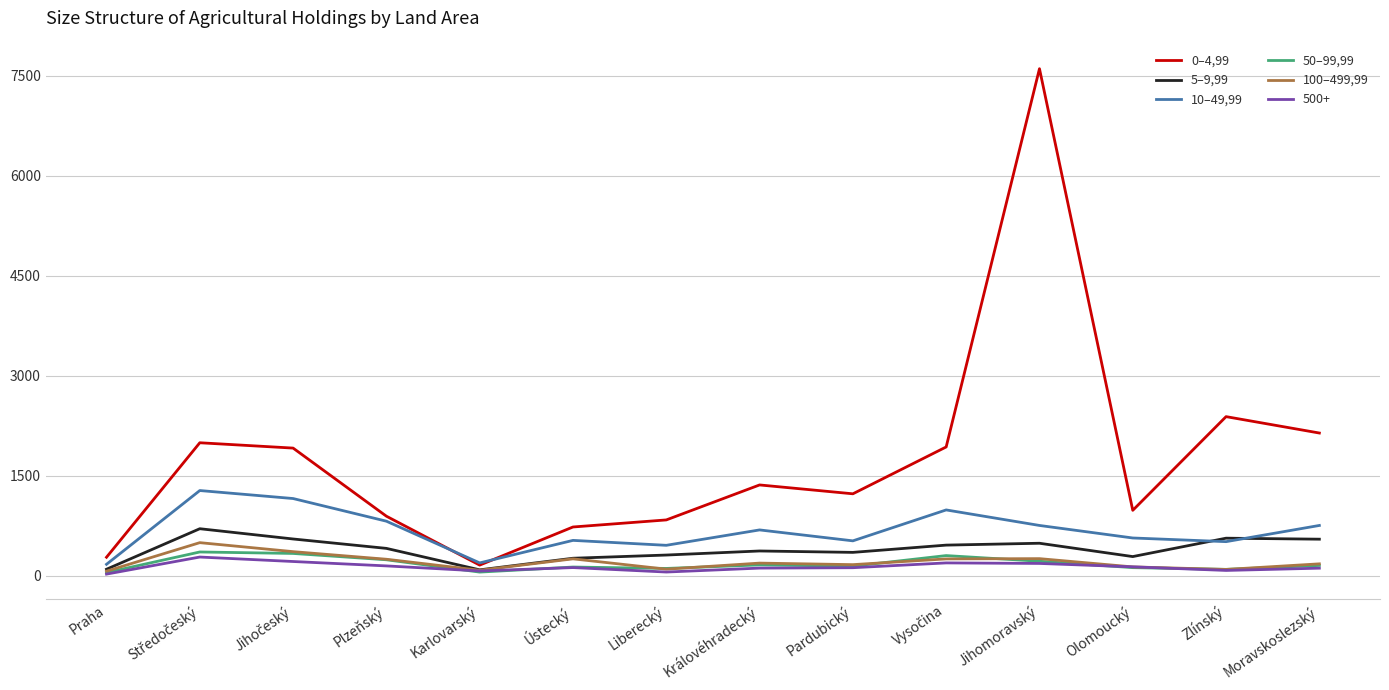

The 5–9,99 series shows 368 at Královéhradecký. True or false?

True